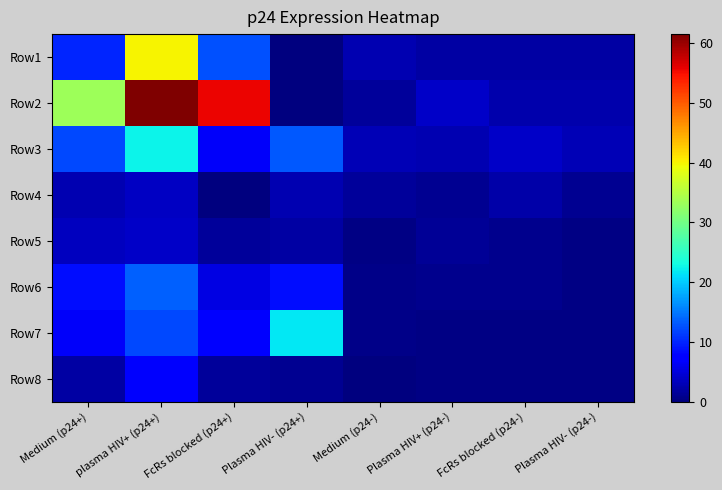

What is the difference between the maximum and minimum values in the Row7 series?

21.3